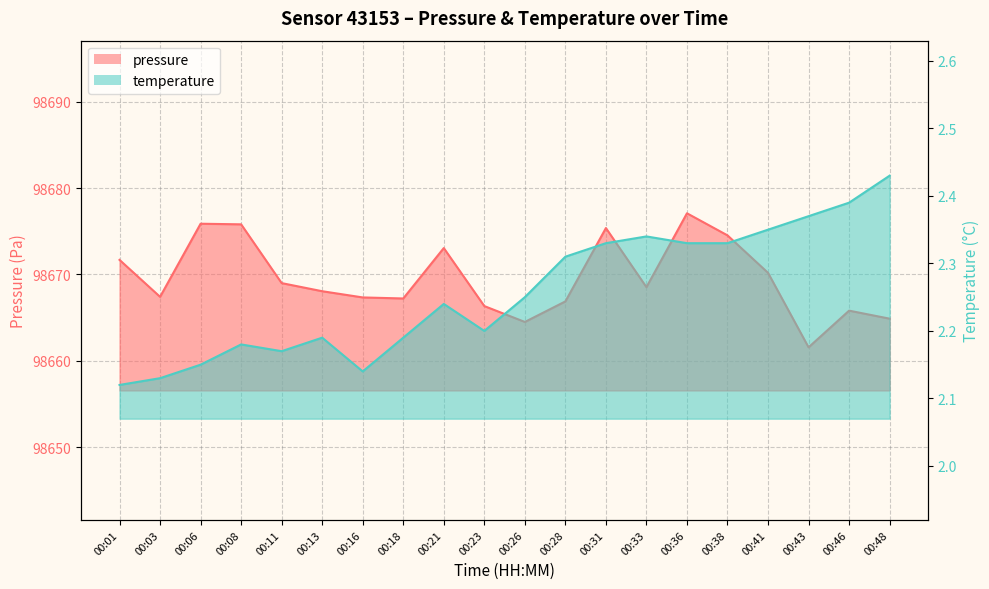

List the series in order of their peak value, highest first.

pressure, temperature